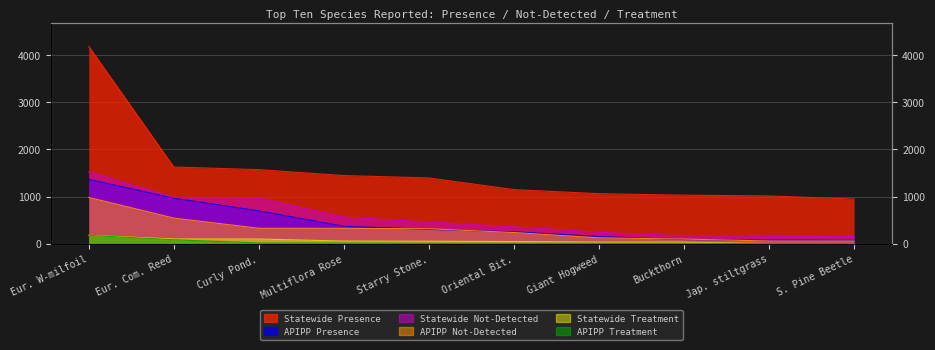

Rank the categories by Statewide Treatment value from highest to lowest.

Eur. W-milfoil, Eur. Com. Reed, Curly Pond., Multiflora Rose, Starry Stone., Oriental Bit., Giant Hogweed, Buckthorn, Jap. stiltgrass, S. Pine Beetle